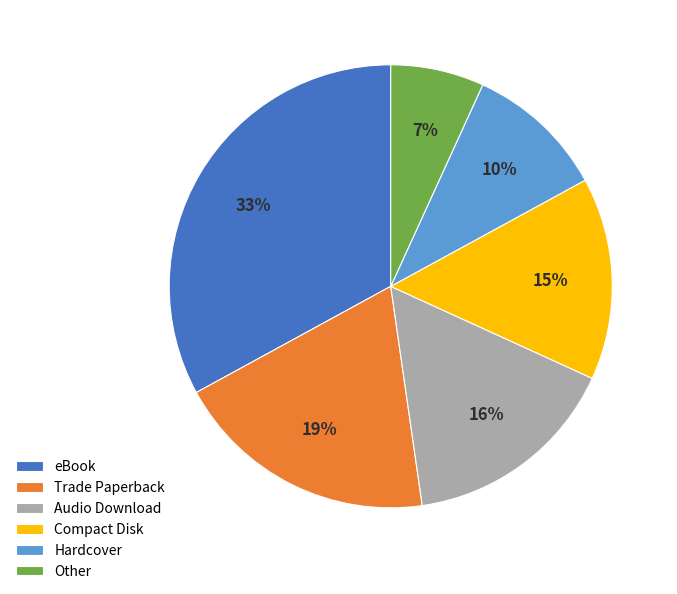

To the nearest percent, what is the difference between the Audio Download and eBook slice percentages?

17%